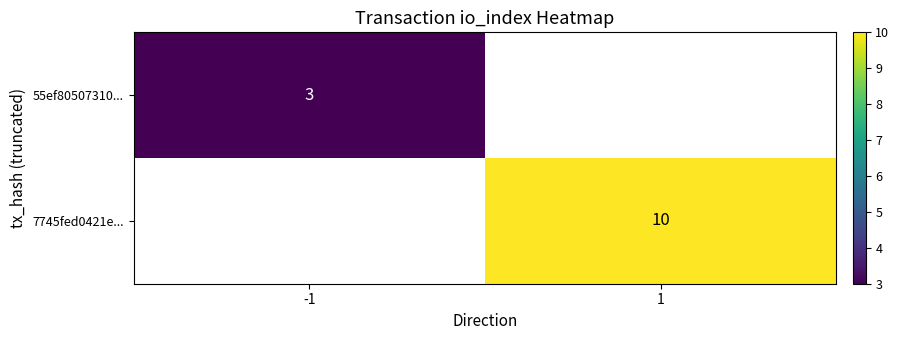

How many series are shown in this chart?

2